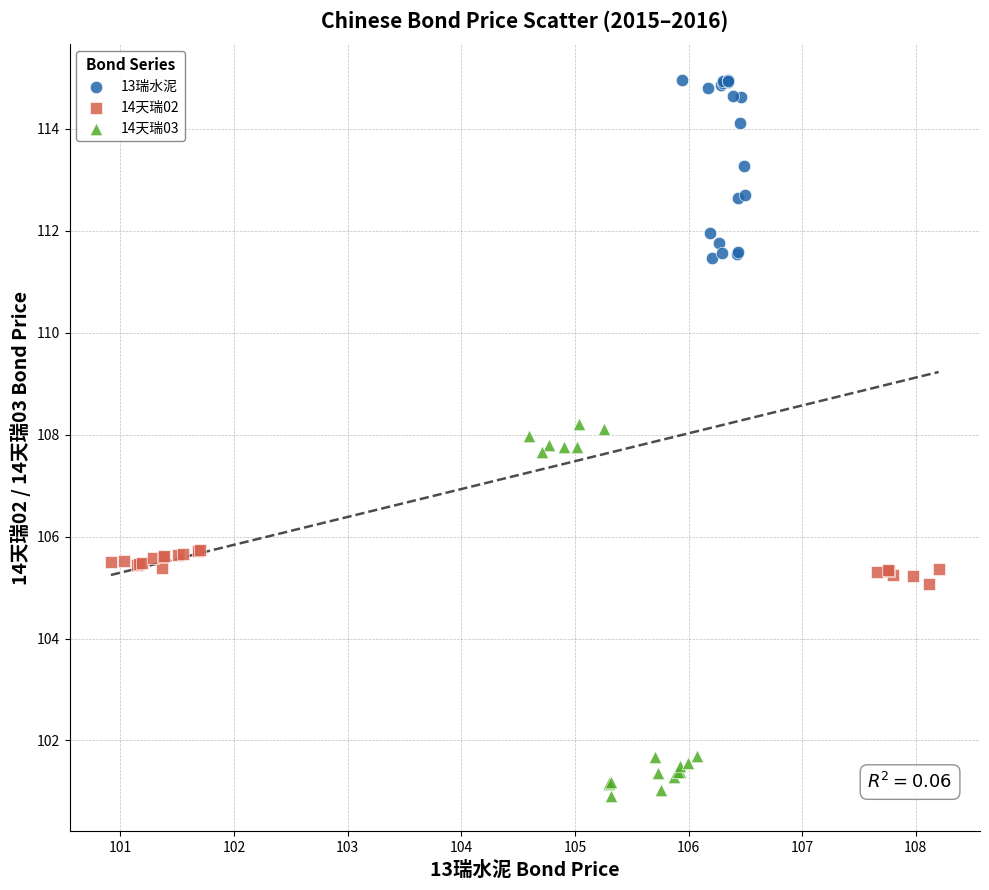

Which series contains the lowest Y value?

14天瑞03